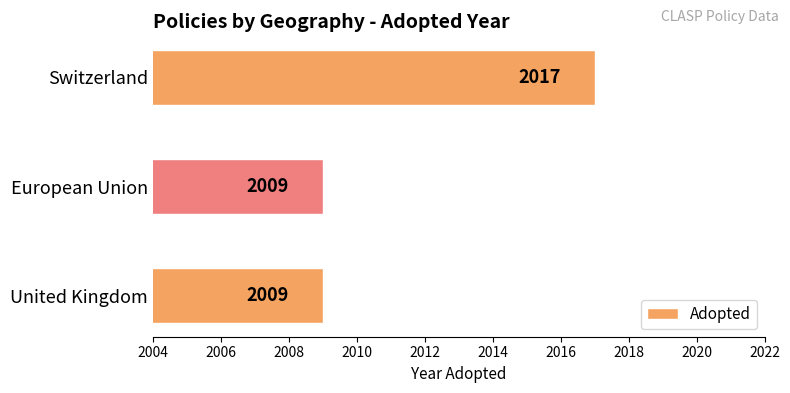

The chart shows a value of 2817 at United Kingdom. True or false?

False